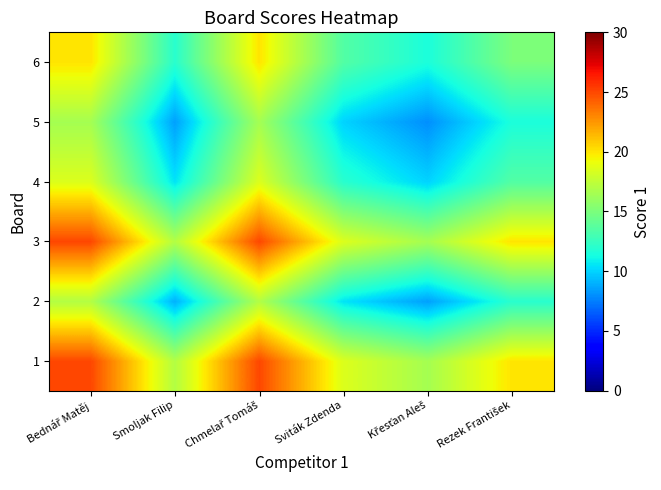

At which category is the sum across all series the highest?

Bednář Matěj